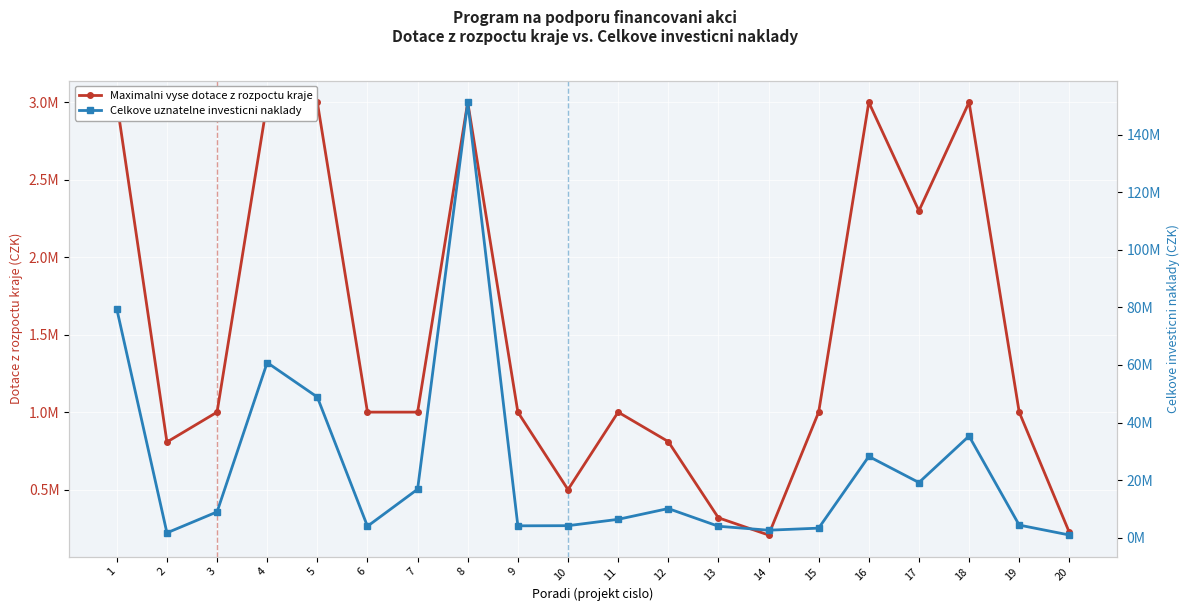

At how many categories does at least one series exceed 6504199?

10